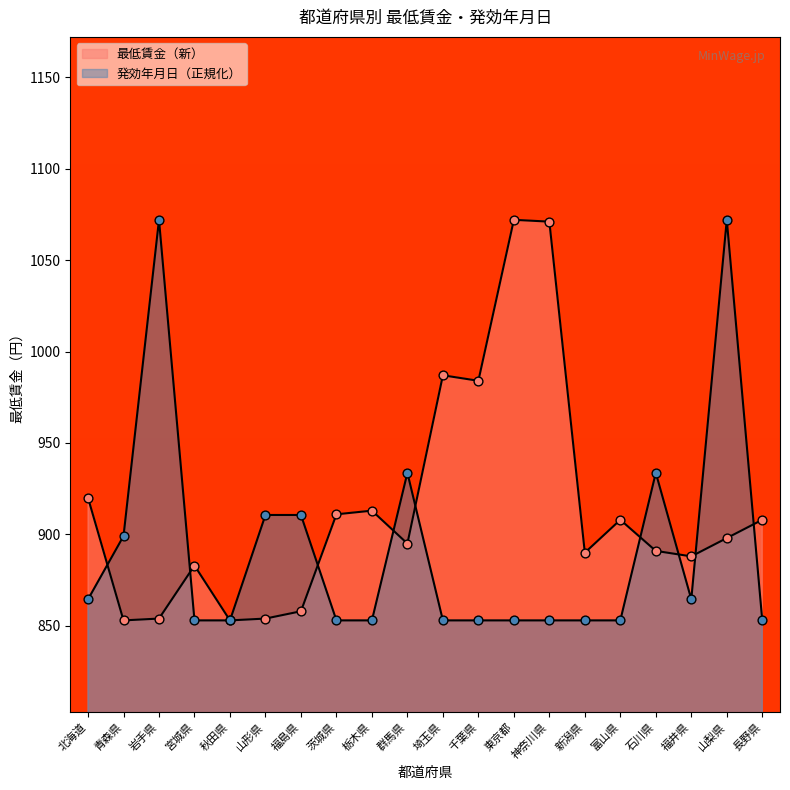

Which series has the largest total across all categories?

最低賃金（新）